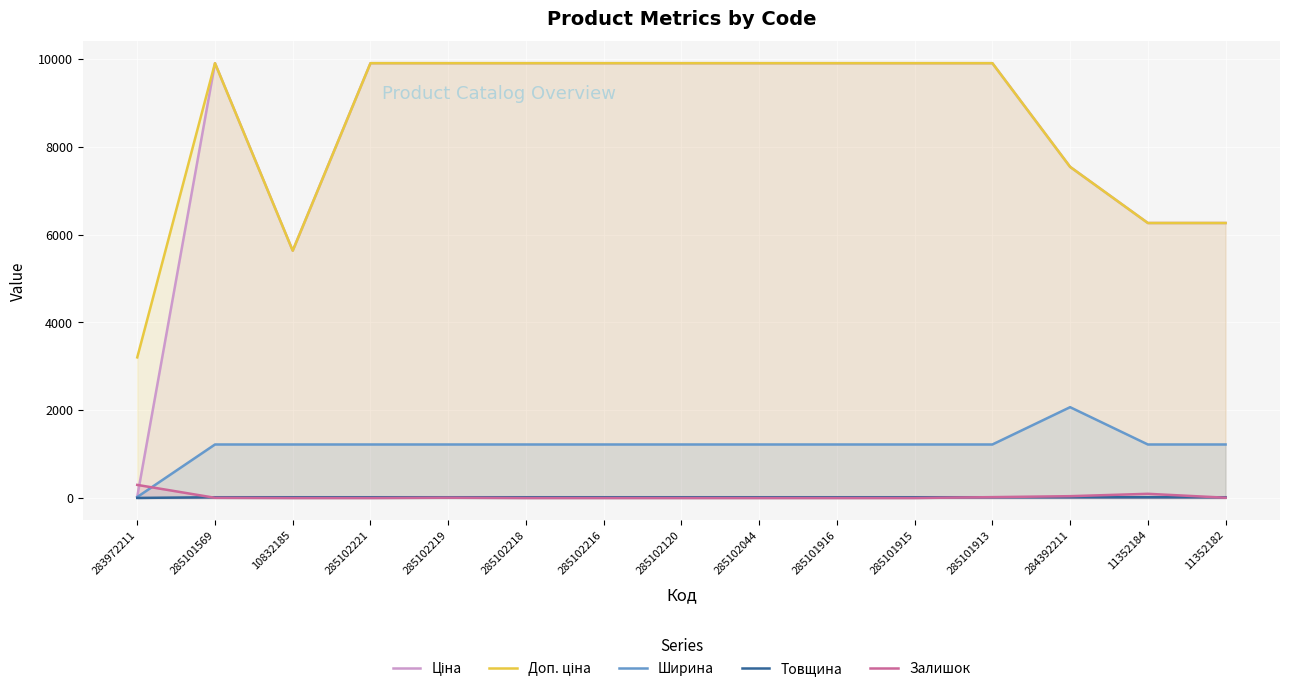

Which series changed the most between 285101915 and 284392211?

Ціна